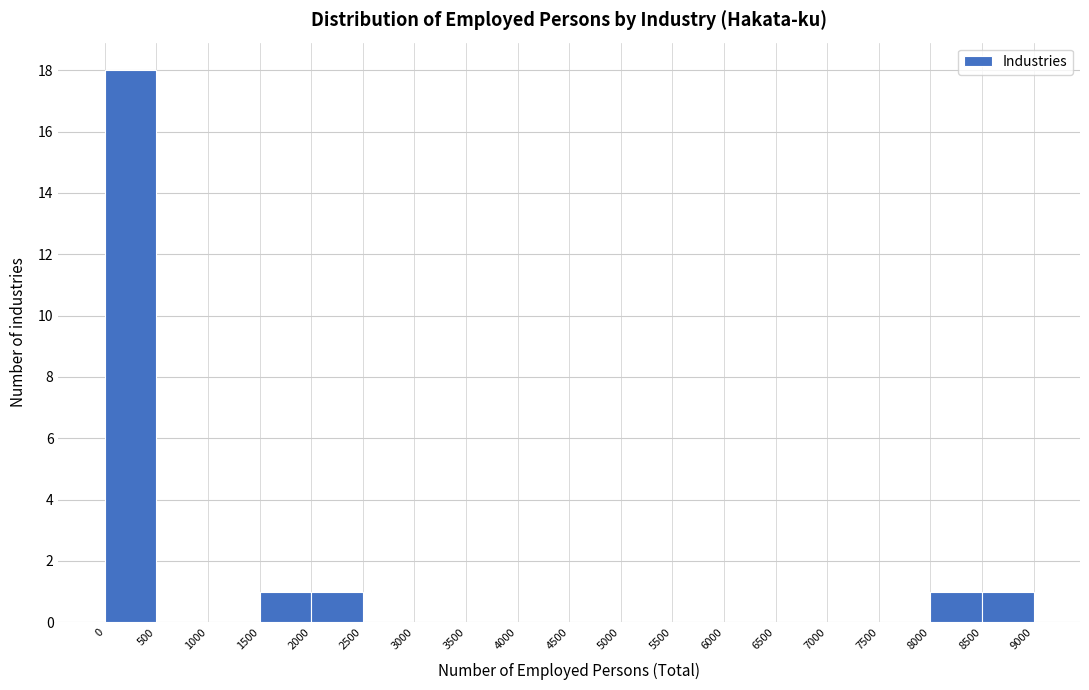

How tall is the bar that spans 2000 to 2500 on the x-axis? The values are not printed on the chart, so give them approximately, as read against the axis.

1